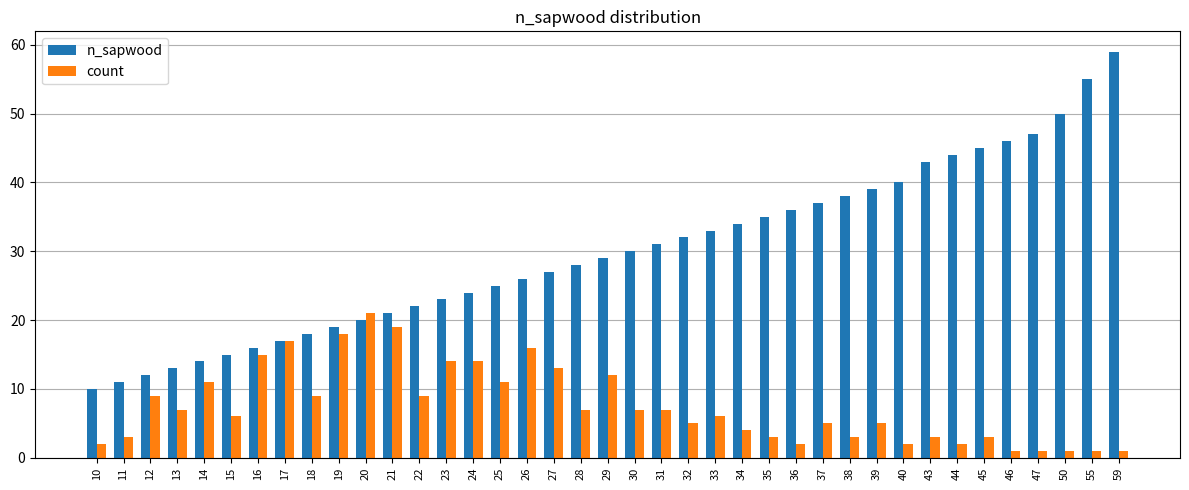

True or false: count has a value of 22 at 24.

False